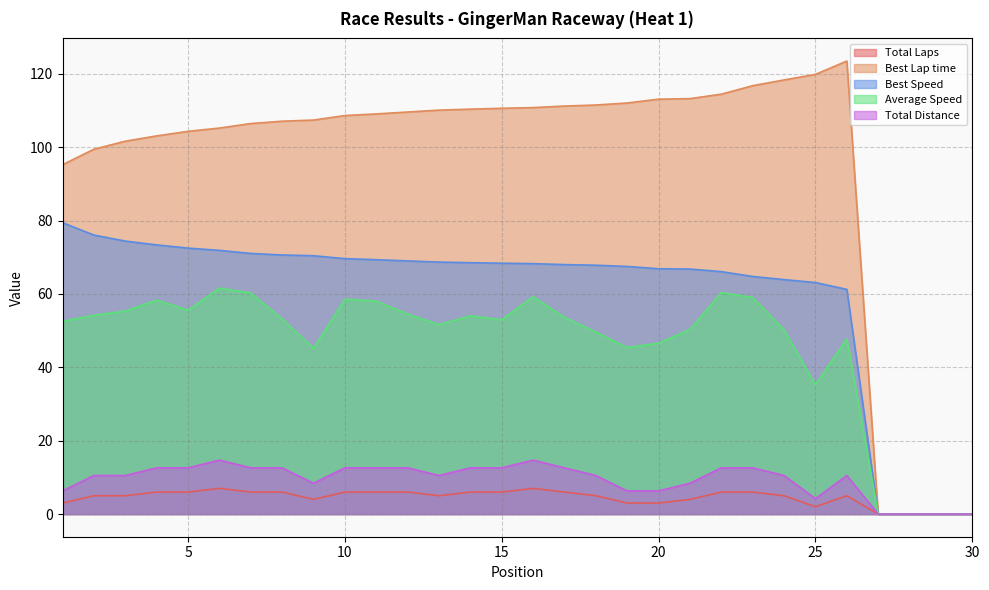

What is the difference between the Total Distance values at 21 and 26?

2.1